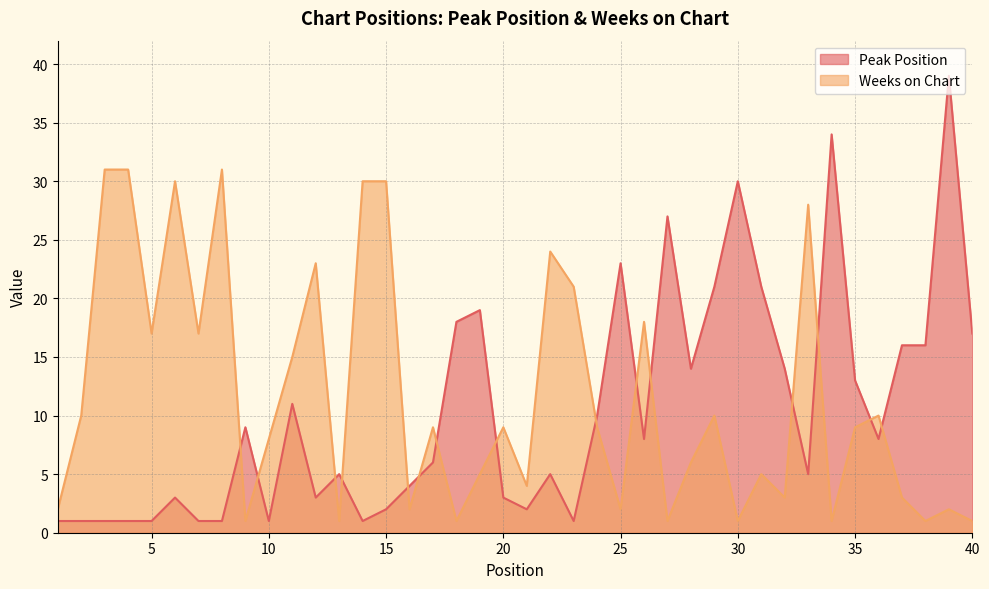

The value of Weeks on Chart at 36 is 4. True or false?

False